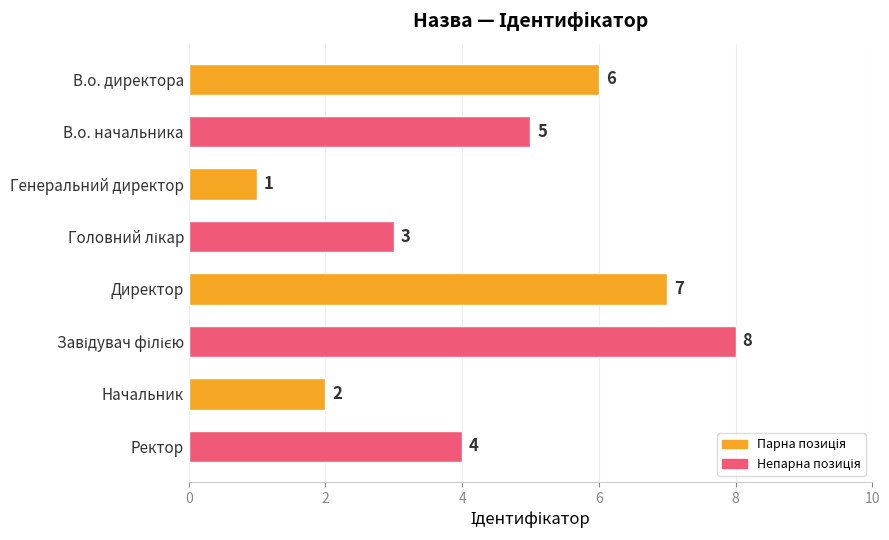

What is the label of the 4th bar from the bottom?

Директор